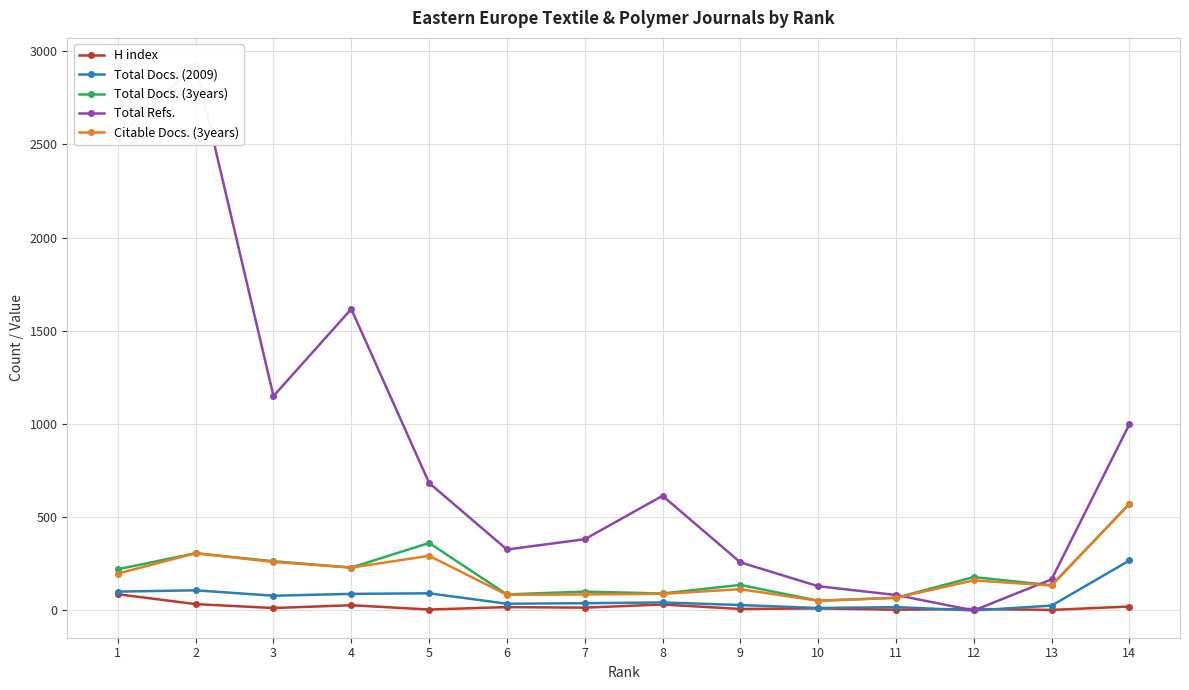

True or false: H index and Total Docs. (3years) intersect in this chart.

False